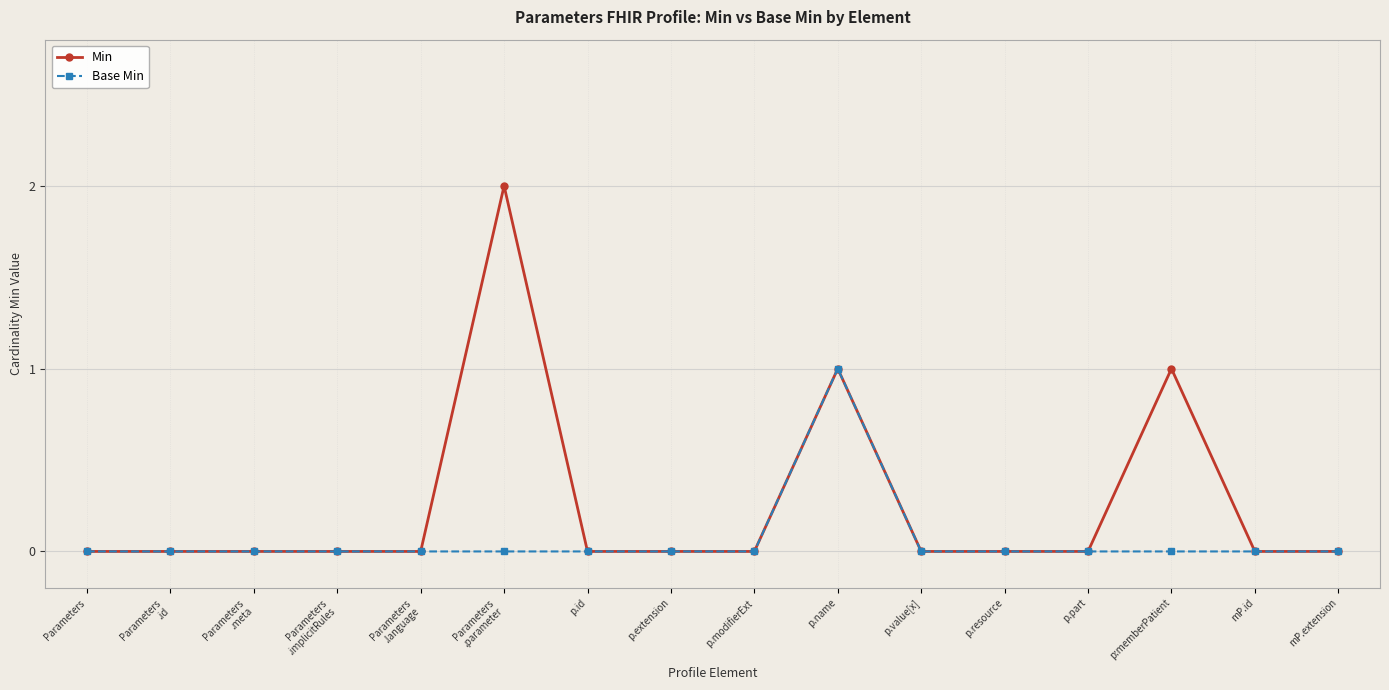

What is the highest value of the Base Min series?

1